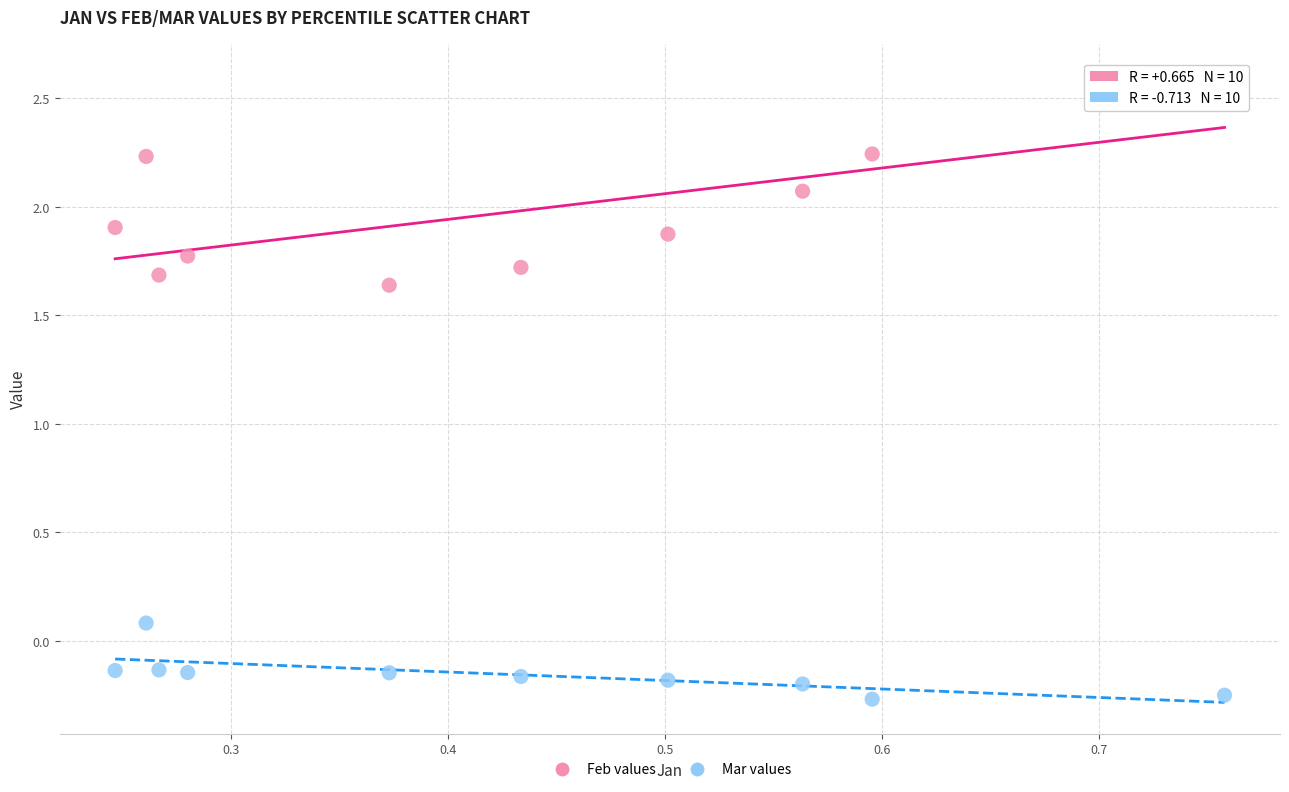

What are all the series names shown in the legend?

Feb values, Mar values